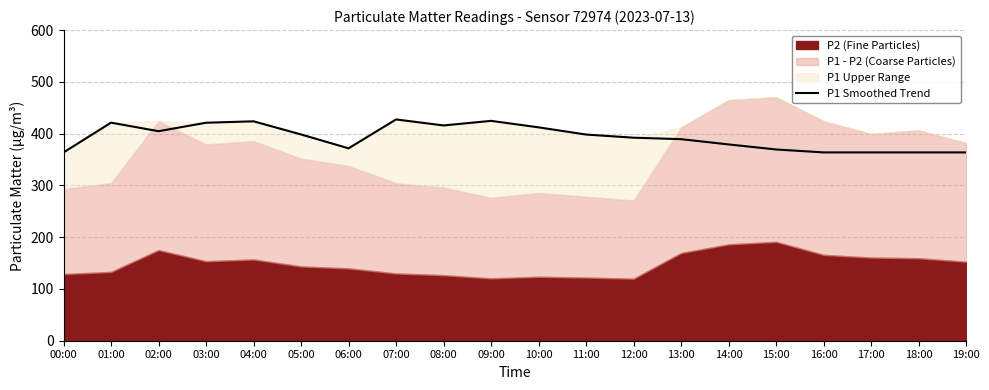

What is the difference between the second highest and minimum values?

60.9